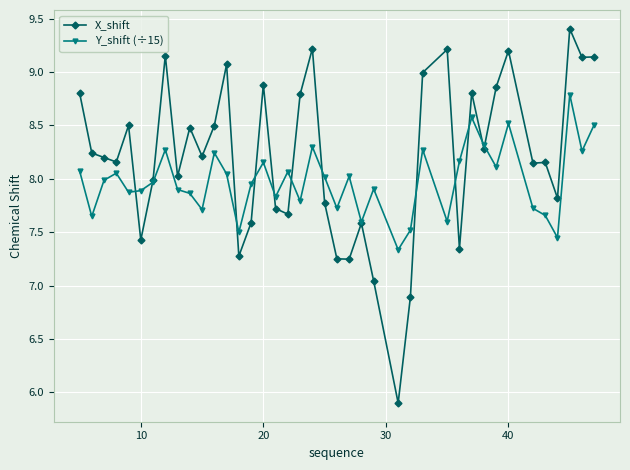

Which series has the widest spread of values?

X_shift